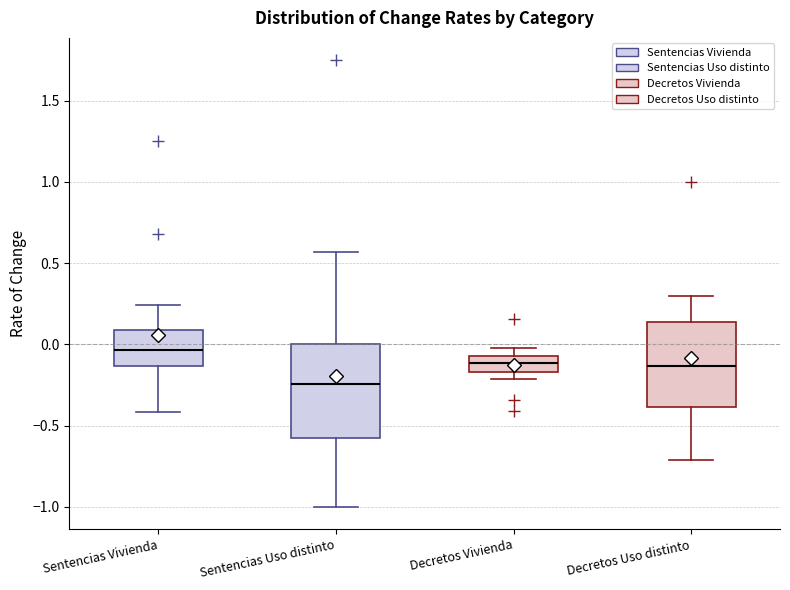

Reading left to right, transcribe this box plot: for each box, give where its median line is, the range the box spans, and where its two whiskers end, as read against the y-axis. The values are not printed on the chart, so give them approximately, as read against the axis.

Sentencias Vivienda: median -0.05, box -0.15 to 0.10, whiskers -0.40 to 0.25
Sentencias Uso distinto: median -0.25, box -0.60 to 0.00, whiskers -1.00 to 0.55
Decretos Vivienda: median -0.10, box -0.15 to -0.05, whiskers -0.20 to 0.00
Decretos Uso distinto: median -0.15, box -0.40 to 0.15, whiskers -0.70 to 0.30